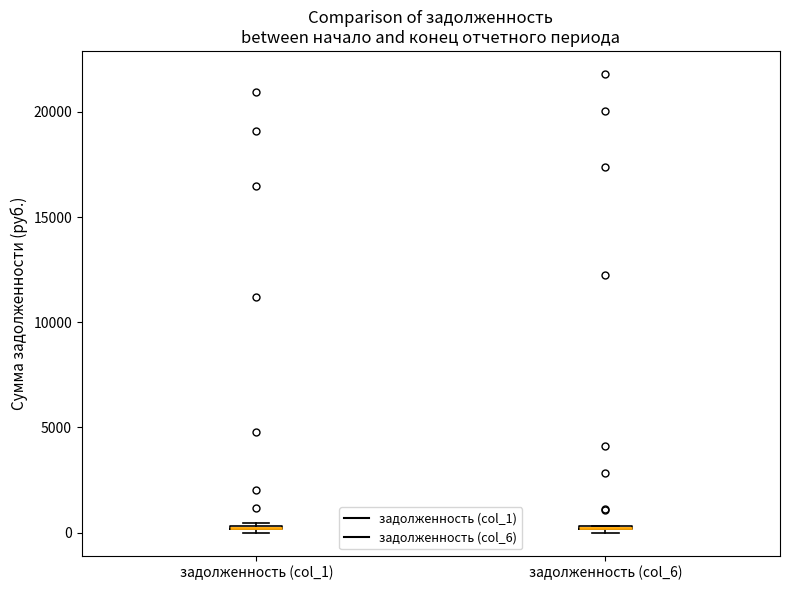

Where is the upper edge of the box for задолженность (col_1) on the y-axis? The values are not printed on the chart, so give them approximately, as read against the axis.

500